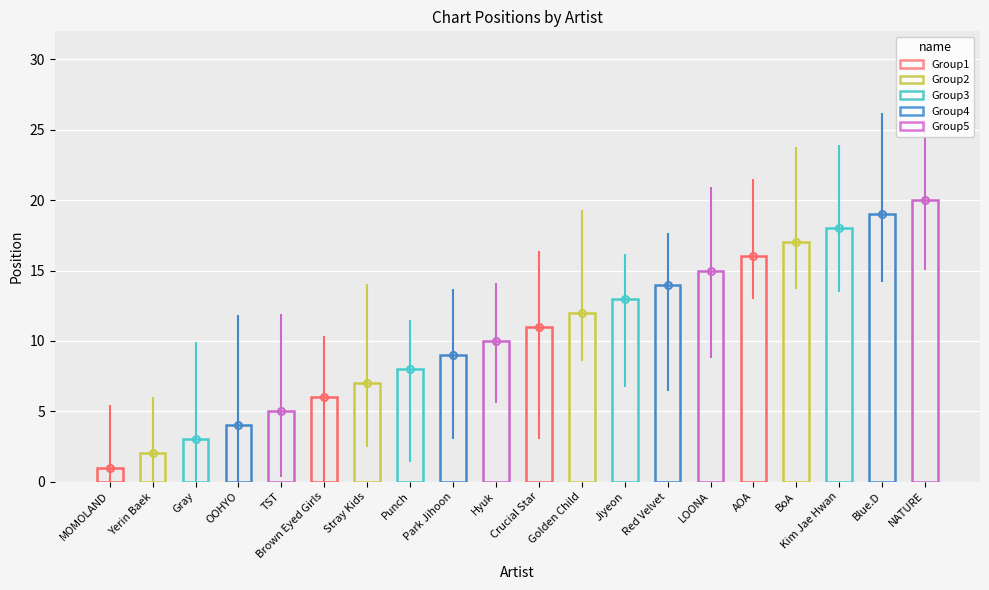

What position from the right is NATURE?

1